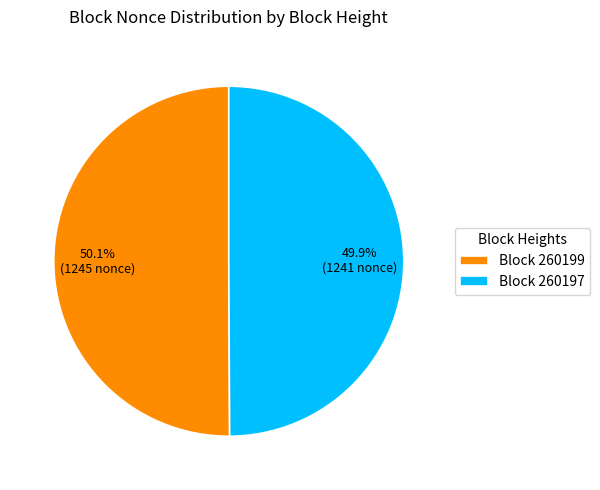

Approximately how many times larger is the value at Block 260197 compared to Block 260199?

1.0